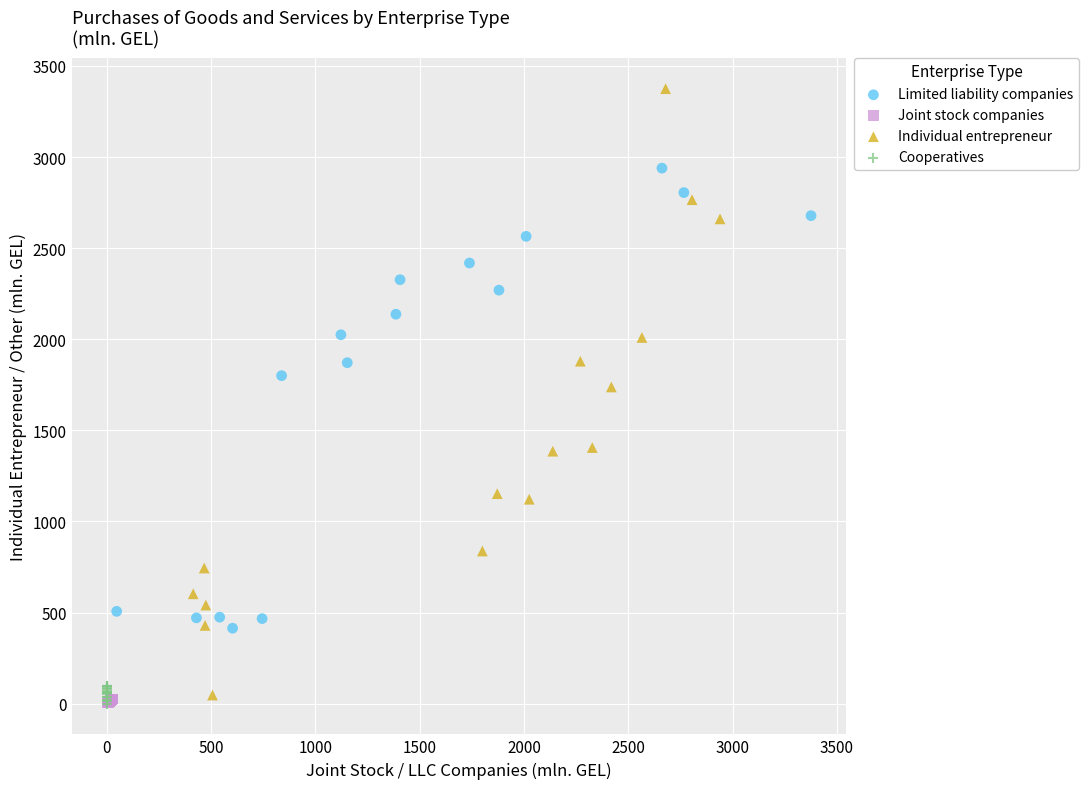

Which series has the largest Y range (max minus min)?

Individual entrepreneur